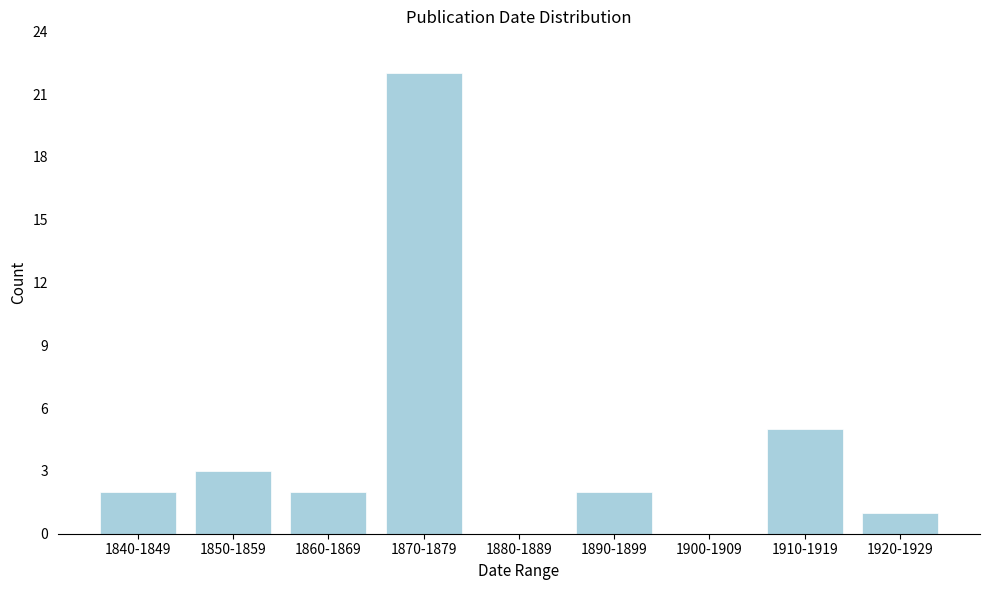

Reading left to right, what are all the values shown in this chart?

1840-1849=2	1850-1859=3	1860-1869=2	1870-1879=22	1880-1889=0	1890-1899=2	1900-1909=0	1910-1919=5	1920-1929=1